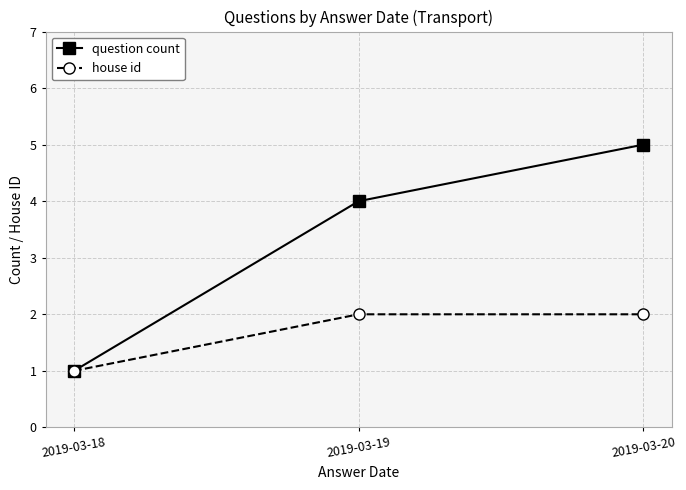

What are all the series names shown in the legend?

question count, house id